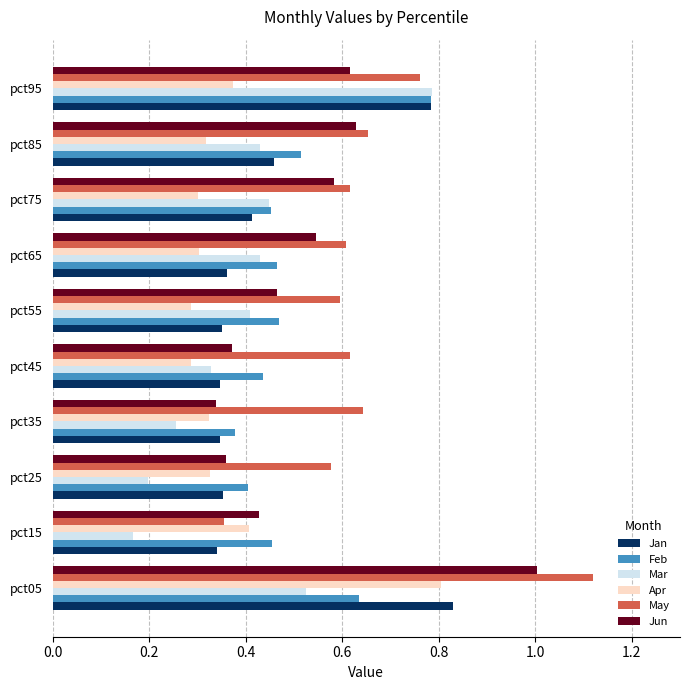

The May series shows 0.2 at pct25. True or false?

False